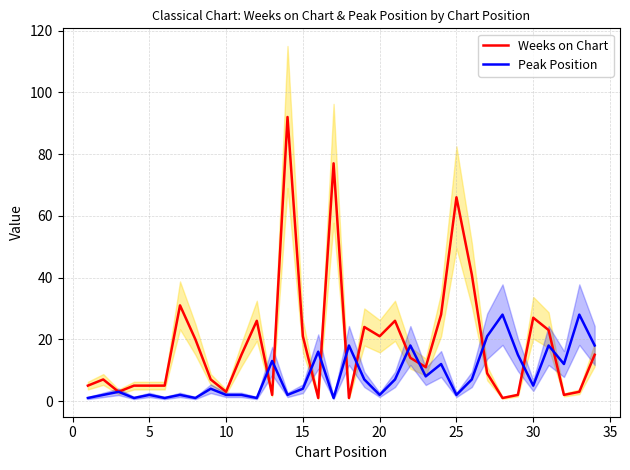

At how many categories does at least one series exceed 28?

5